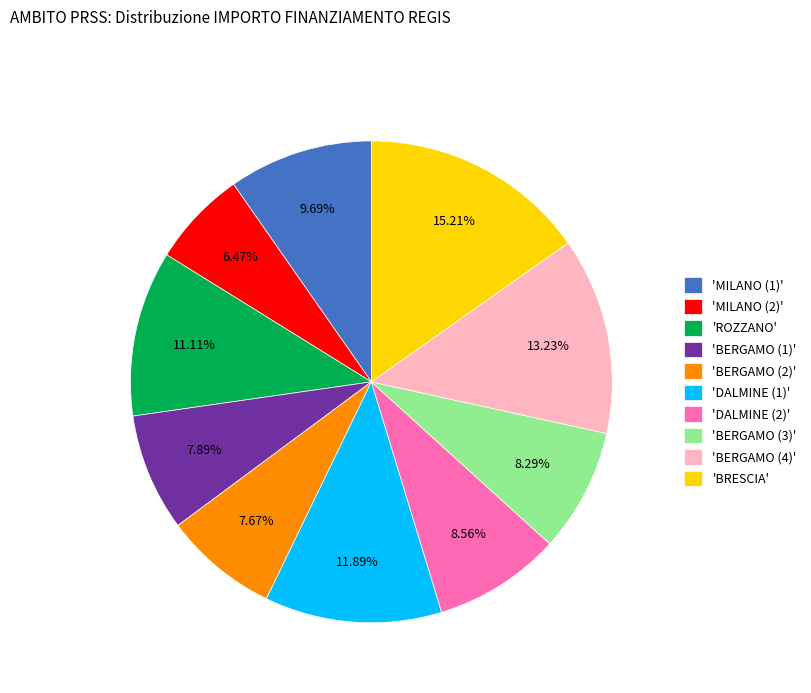

Does any single category account for the majority?

No